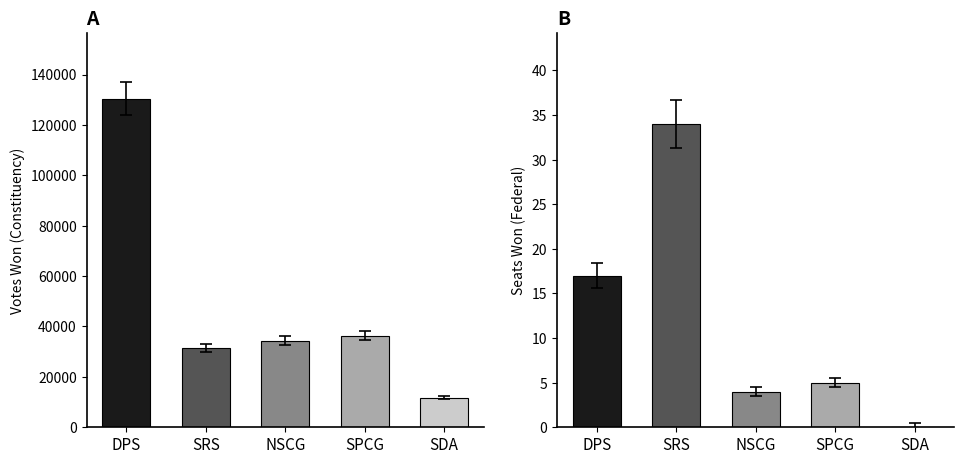

Reading left to right, transcribe all the data shown in this chart.

votes_won_constituency: 130431	31556	34436	36390	11706
seats_won_federal: 17	34	4	5	0